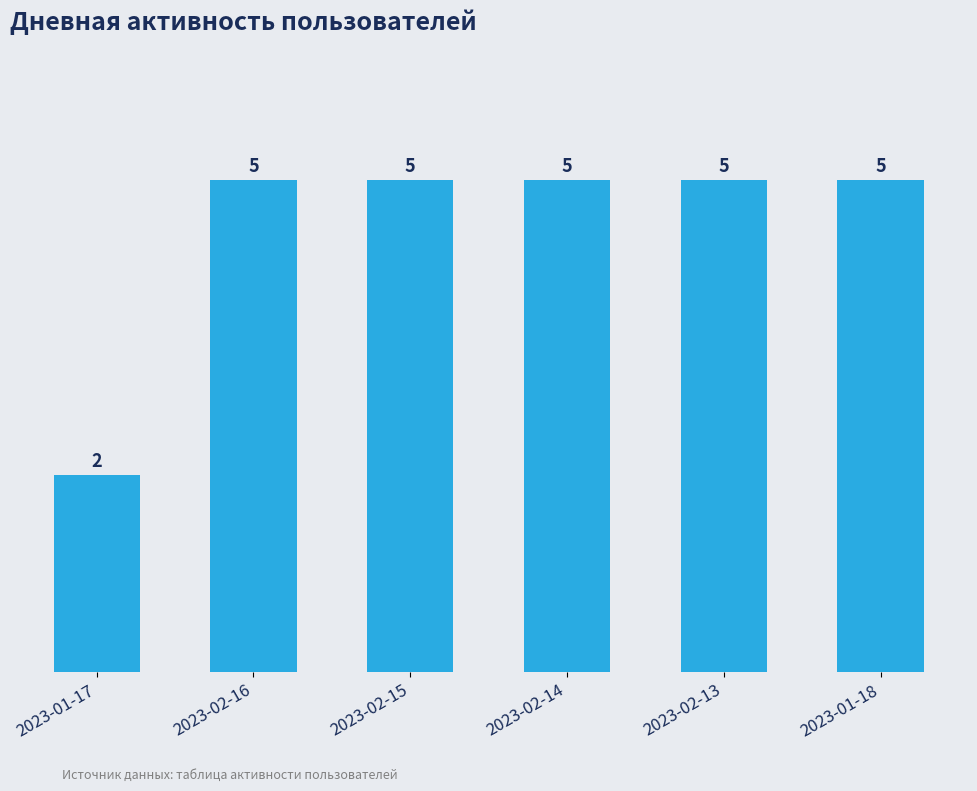

Are the bars horizontal?

No